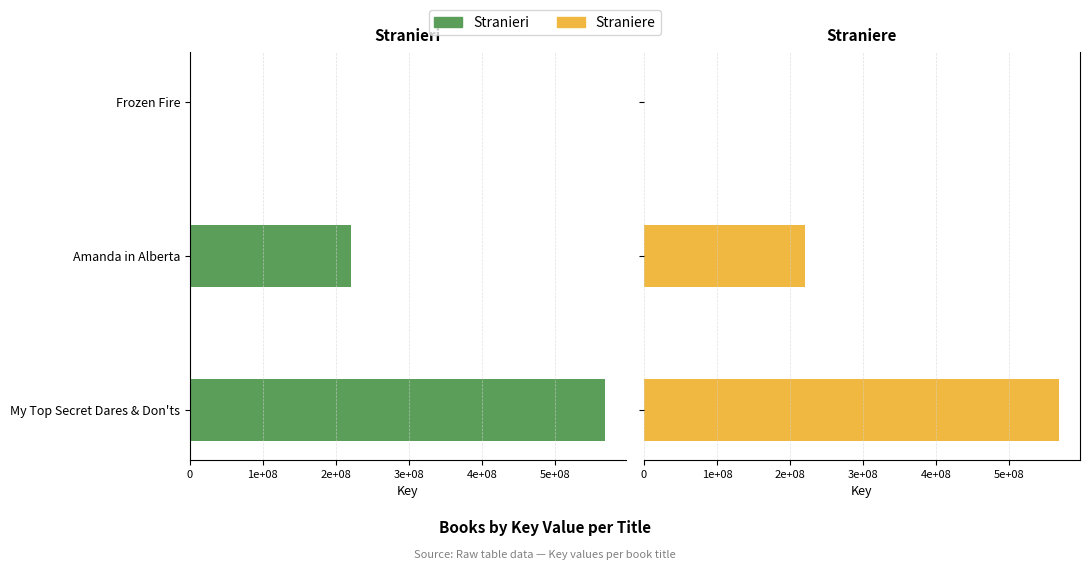

How many groups of bars are there?

3